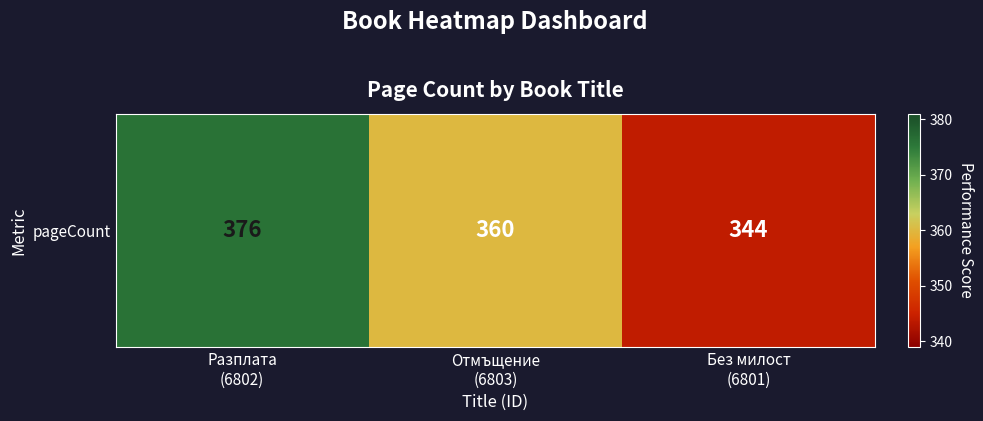

Reading left to right, transcribe all the data shown in this chart.

Разплата
(6802)=376	Отмъщение
(6803)=360	Без милост
(6801)=344